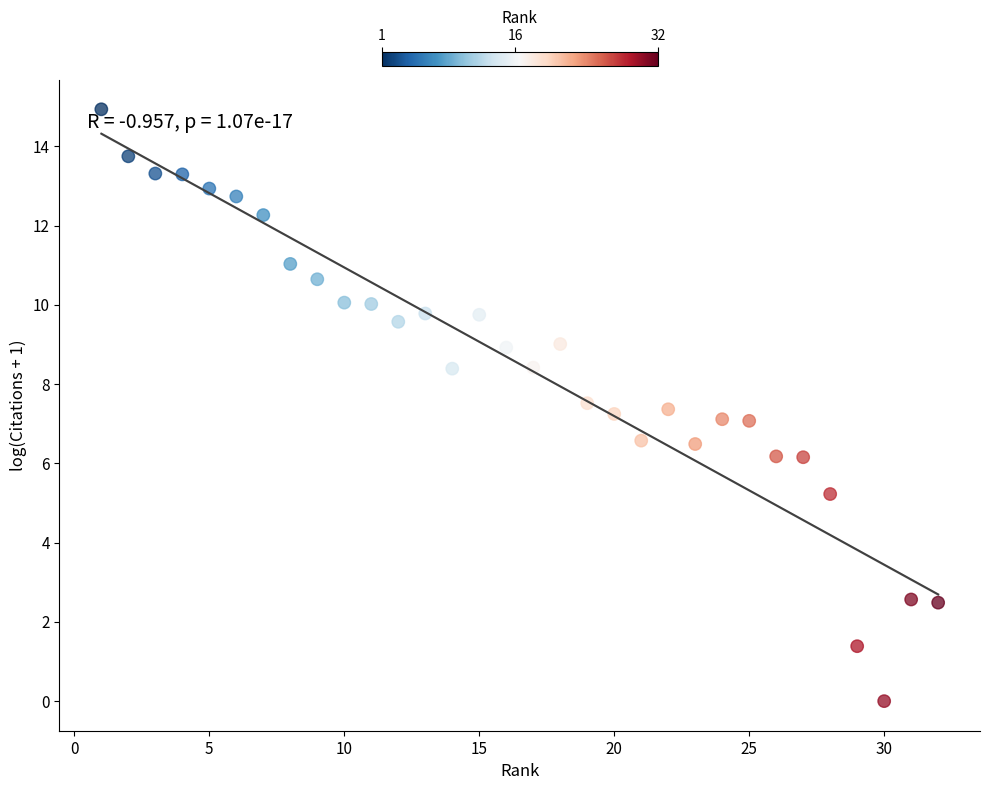

What is the range of Y values (max minus min)?

14.9